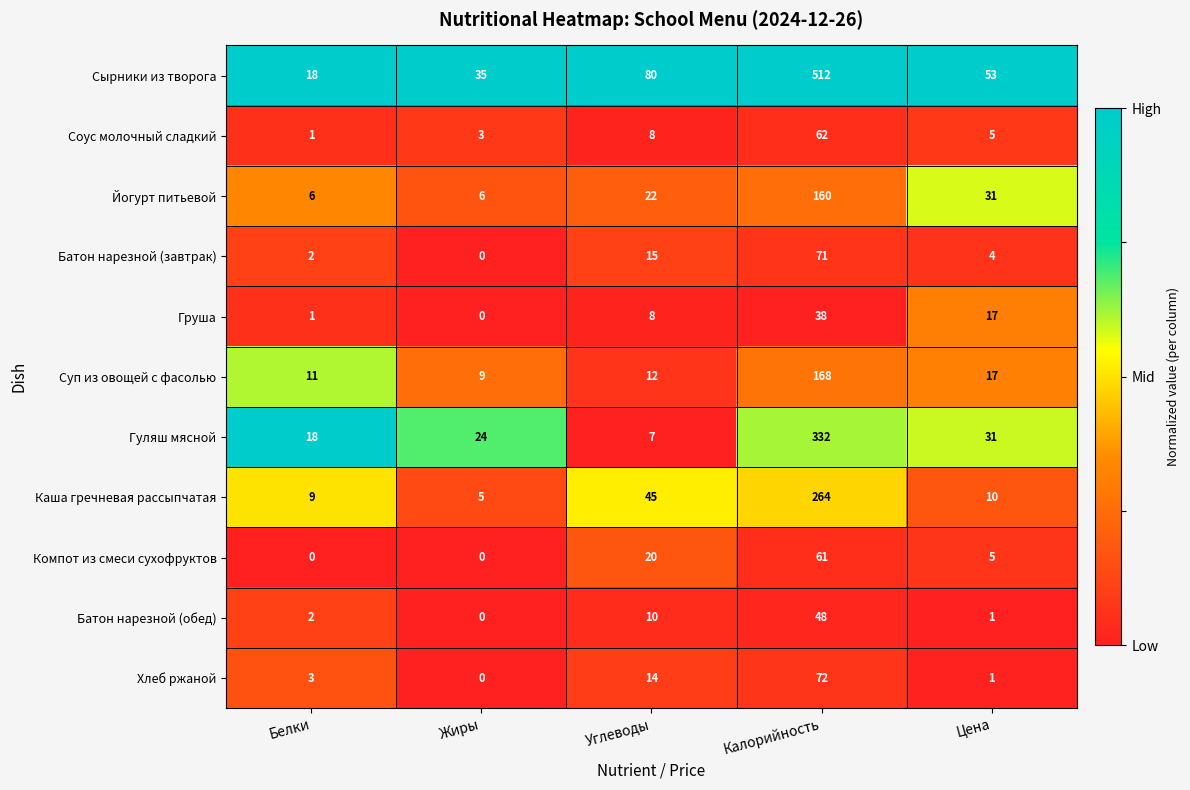

What is the greatest value displayed?

512